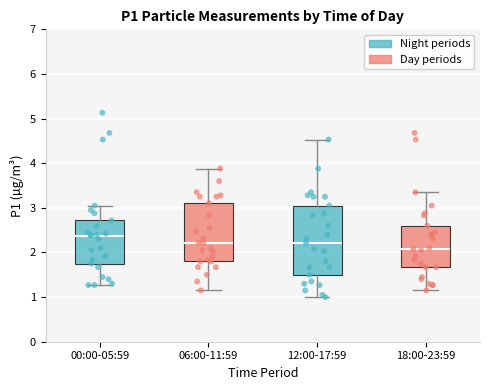

Comparing the boxes themselves (not the whiskers), which one is the tallest?

12:00-17:59